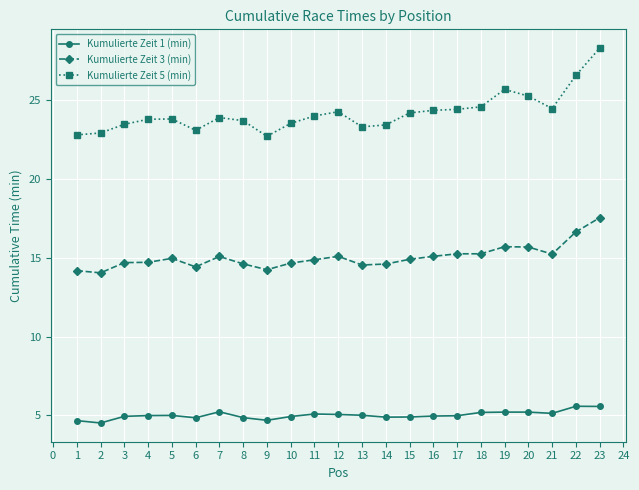

At which category is the sum across all series the highest?

23